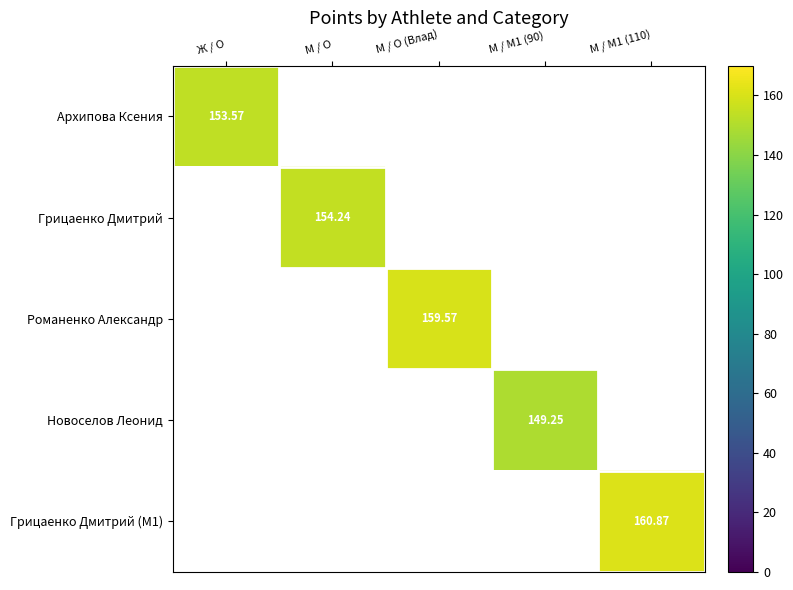

At М / M1 (90), list the series in order from smallest to largest.

Архипова Ксения, Грицаенко Дмитрий, Романенко Александр, Новоселов Леонид, Грицаенко Дмитрий (M1)